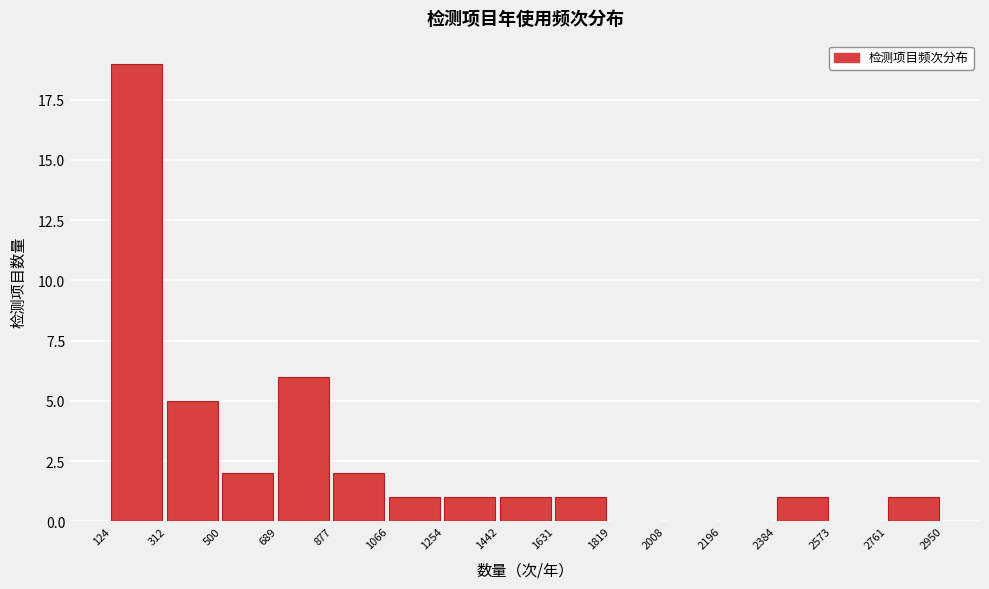

Which range on the x-axis has the tallest bar?

124 to 312